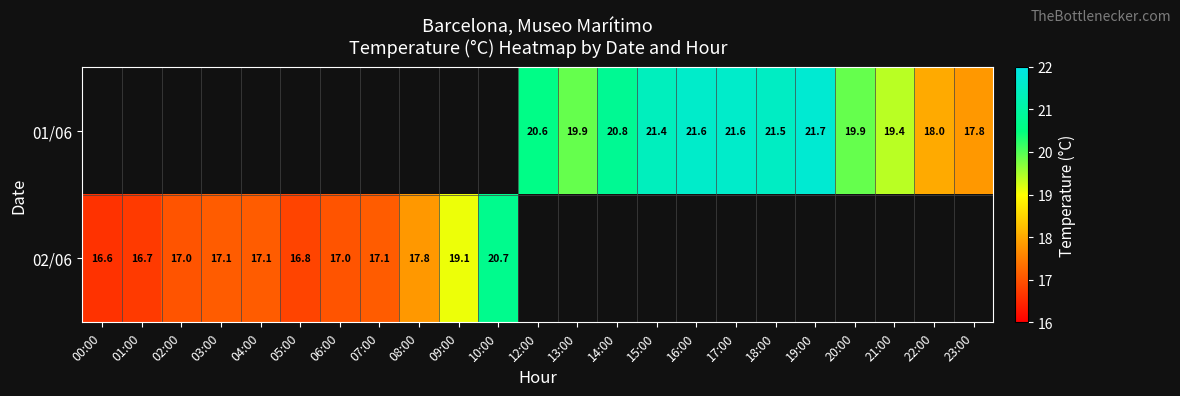

The 01/06 series shows 21.6 at 16:00. True or false?

True